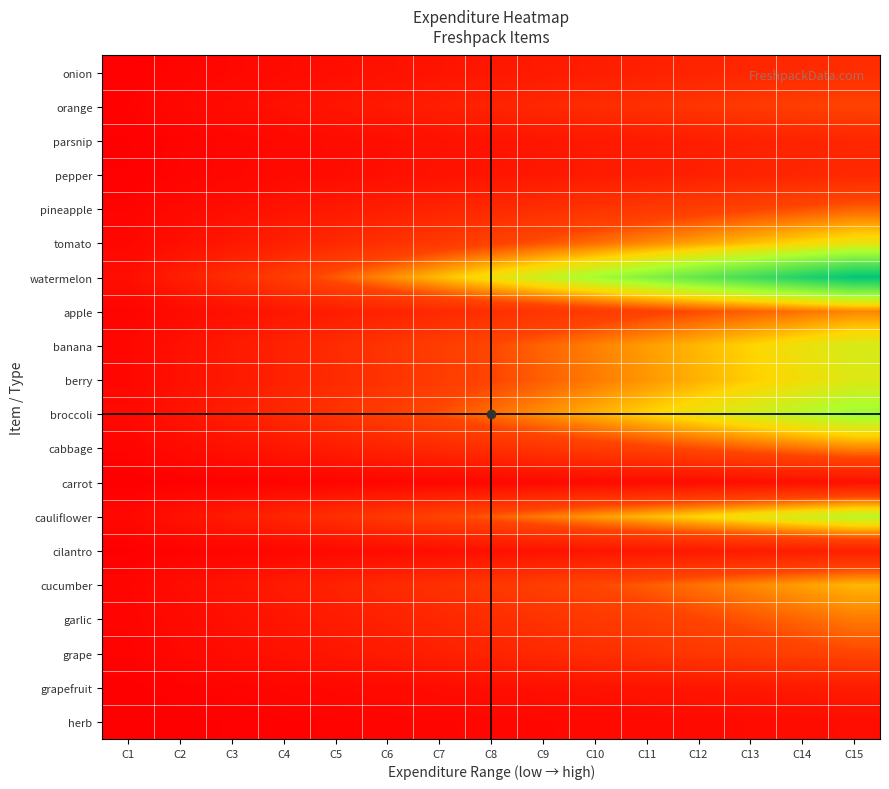

Reading right to left, extract all data points from this chart.

onion: C15=50.2	C14=46.9	C13=43.5	C12=40.2	C11=36.8	C10=33.5	C9=30.1	C8=26.8	C7=23.4	C6=20.1	C5=16.7	C4=13.4	C3=10.0	C2=6.7	C1=3.3
orange: C15=74.6	C14=69.6	C13=64.7	C12=59.7	C11=54.7	C10=49.7	C9=44.8	C8=39.8	C7=34.8	C6=29.8	C5=24.9	C4=19.9	C3=14.9	C2=9.9	C1=5.0
parsnip: C15=42.9	C14=40.0	C13=37.1	C12=34.3	C11=31.4	C10=28.6	C9=25.7	C8=22.9	C7=20.0	C6=17.1	C5=14.3	C4=11.4	C3=8.6	C2=5.7	C1=2.9
pepper: C15=46.1	C14=43.0	C13=39.9	C12=36.9	C11=33.8	C10=30.7	C9=27.6	C8=24.6	C7=21.5	C6=18.4	C5=15.4	C4=12.3	C3=9.2	C2=6.1	C1=3.1
pineapple: C15=86.2	C14=80.4	C13=74.7	C12=68.9	C11=63.2	C10=57.4	C9=51.7	C8=46.0	C7=40.2	C6=34.5	C5=28.7	C4=23.0	C3=17.2	C2=11.5	C1=5.7
tomato: C15=136.1	C14=127.0	C13=117.9	C12=108.9	C11=99.8	C10=90.7	C9=81.6	C8=72.6	C7=63.5	C6=54.4	C5=45.4	C4=36.3	C3=27.2	C2=18.1	C1=9.1
watermelon: C15=252.2	C14=235.4	C13=218.6	C12=201.8	C11=185.0	C10=168.2	C9=151.3	C8=134.5	C7=117.7	C6=100.9	C5=84.1	C4=67.3	C3=50.4	C2=33.6	C1=16.8
apple: C15=98.9	C14=92.3	C13=85.7	C12=79.1	C11=72.5	C10=65.9	C9=59.3	C8=52.8	C7=46.2	C6=39.6	C5=33.0	C4=26.4	C3=19.8	C2=13.2	C1=6.6
banana: C15=145.6	C14=135.9	C13=126.2	C12=116.4	C11=106.7	C10=97.0	C9=87.3	C8=77.6	C7=67.9	C6=58.2	C5=48.5	C4=38.8	C3=29.1	C2=19.4	C1=9.7
berry: C15=142.3	C14=132.8	C13=123.3	C12=113.8	C11=104.3	C10=94.8	C9=85.4	C8=75.9	C7=66.4	C6=56.9	C5=47.4	C4=37.9	C3=28.5	C2=19.0	C1=9.5
broccoli: C15=170.6	C14=159.3	C13=147.9	C12=136.5	C11=125.1	C10=113.8	C9=102.4	C8=91.0	C7=79.6	C6=68.3	C5=56.9	C4=45.5	C3=34.1	C2=22.8	C1=11.4
cabbage: C15=99.2	C14=92.6	C13=86.0	C12=79.4	C11=72.8	C10=66.1	C9=59.5	C8=52.9	C7=46.3	C6=39.7	C5=33.1	C4=26.5	C3=19.8	C2=13.2	C1=6.6
carrot: C15=20.1	C14=18.8	C13=17.5	C12=16.1	C11=14.8	C10=13.4	C9=12.1	C8=10.7	C7=9.4	C6=8.1	C5=6.7	C4=5.4	C3=4.0	C2=2.7	C1=1.3
cauliflower: C15=158.6	C14=148.0	C13=137.4	C12=126.9	C11=116.3	C10=105.7	C9=95.1	C8=84.6	C7=74.0	C6=63.4	C5=52.9	C4=42.3	C3=31.7	C2=21.1	C1=10.6
cilantro: C15=36.1	C14=33.7	C13=31.3	C12=28.9	C11=26.5	C10=24.1	C9=21.7	C8=19.3	C7=16.9	C6=14.5	C5=12.0	C4=9.6	C3=7.2	C2=4.8	C1=2.4
cucumber: C15=115.3	C14=107.6	C13=99.9	C12=92.2	C11=84.5	C10=76.9	C9=69.2	C8=61.5	C7=53.8	C6=46.1	C5=38.4	C4=30.7	C3=23.1	C2=15.4	C1=7.7
garlic: C15=94.8	C14=88.5	C13=82.2	C12=75.9	C11=69.5	C10=63.2	C9=56.9	C8=50.6	C7=44.2	C6=37.9	C5=31.6	C4=25.3	C3=19.0	C2=12.6	C1=6.3
grape: C15=76.5	C14=71.4	C13=66.3	C12=61.2	C11=56.1	C10=51.0	C9=45.9	C8=40.8	C7=35.7	C6=30.6	C5=25.5	C4=20.4	C3=15.3	C2=10.2	C1=5.1
grapefruit: C15=32.0	C14=29.9	C13=27.8	C12=25.6	C11=23.5	C10=21.3	C9=19.2	C8=17.1	C7=14.9	C6=12.8	C5=10.7	C4=8.5	C3=6.4	C2=4.3	C1=2.1
herb: C15=16.1	C14=15.1	C13=14.0	C12=12.9	C11=11.8	C10=10.8	C9=9.7	C8=8.6	C7=7.5	C6=6.5	C5=5.4	C4=4.3	C3=3.2	C2=2.2	C1=1.1